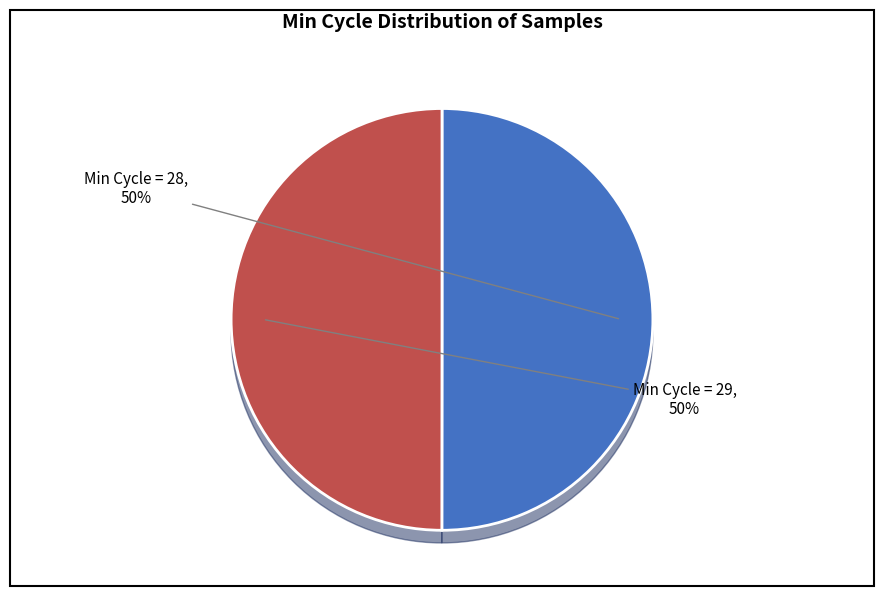

What is the largest slice in the pie chart?

28